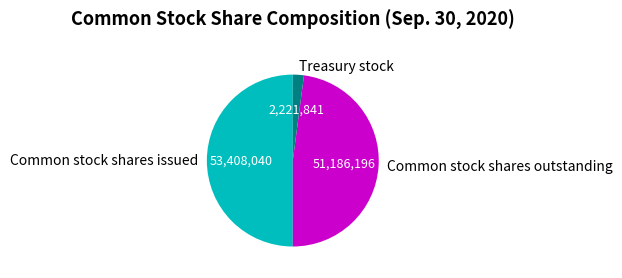

Combined, do Common stock shares issued and Common stock shares outstanding account for over 50%?

Yes